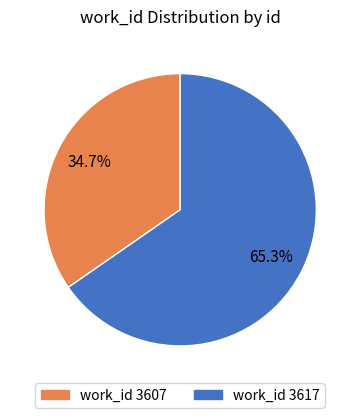

What is the ratio of the value at work_id 3617 to the value at work_id 3607?

1.9